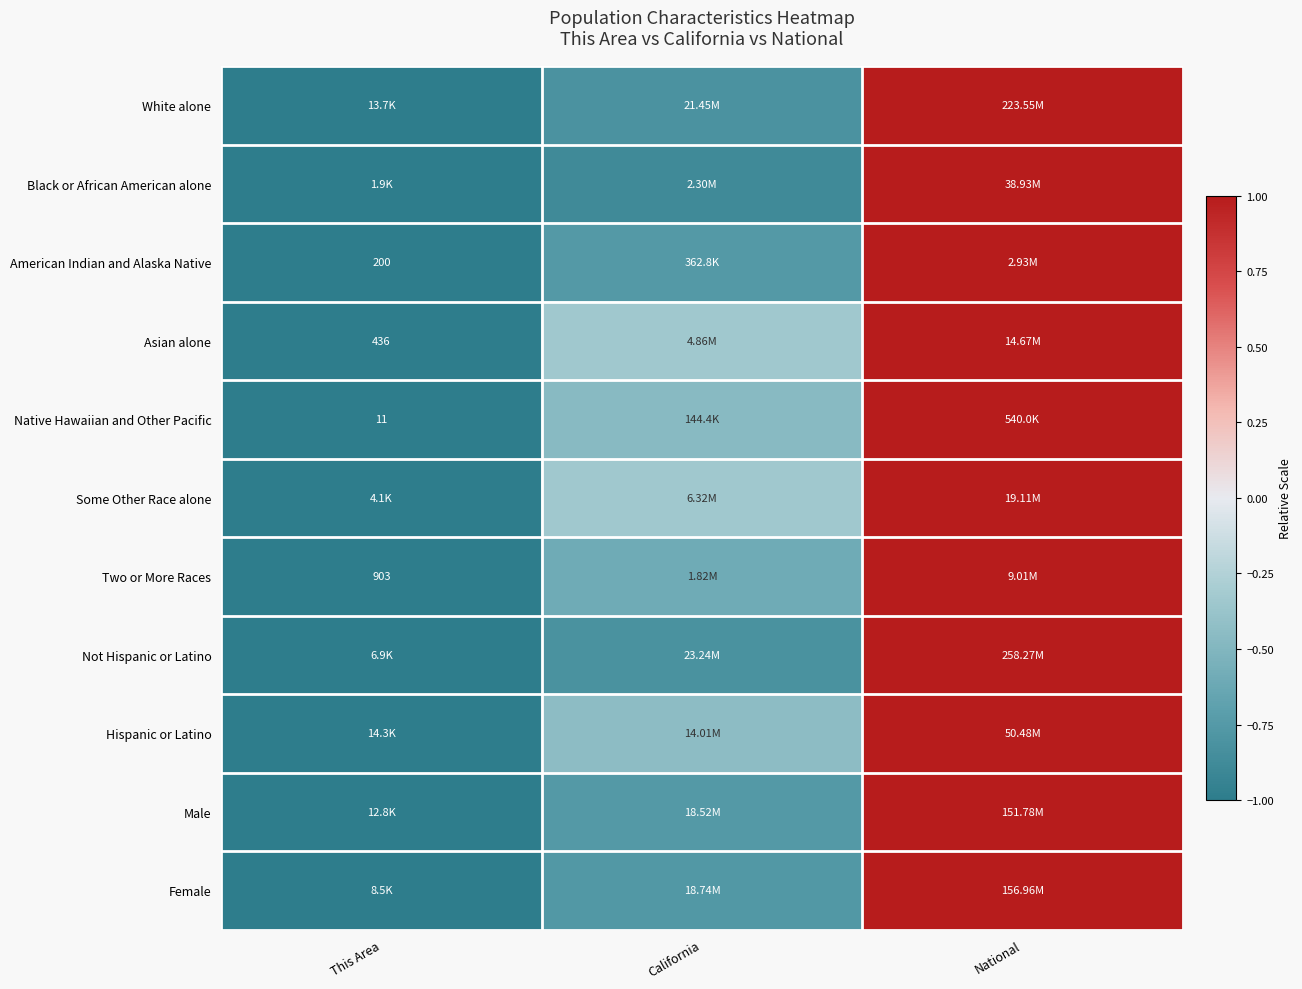

Which category has the highest value in the Some Other Race alone series?

National